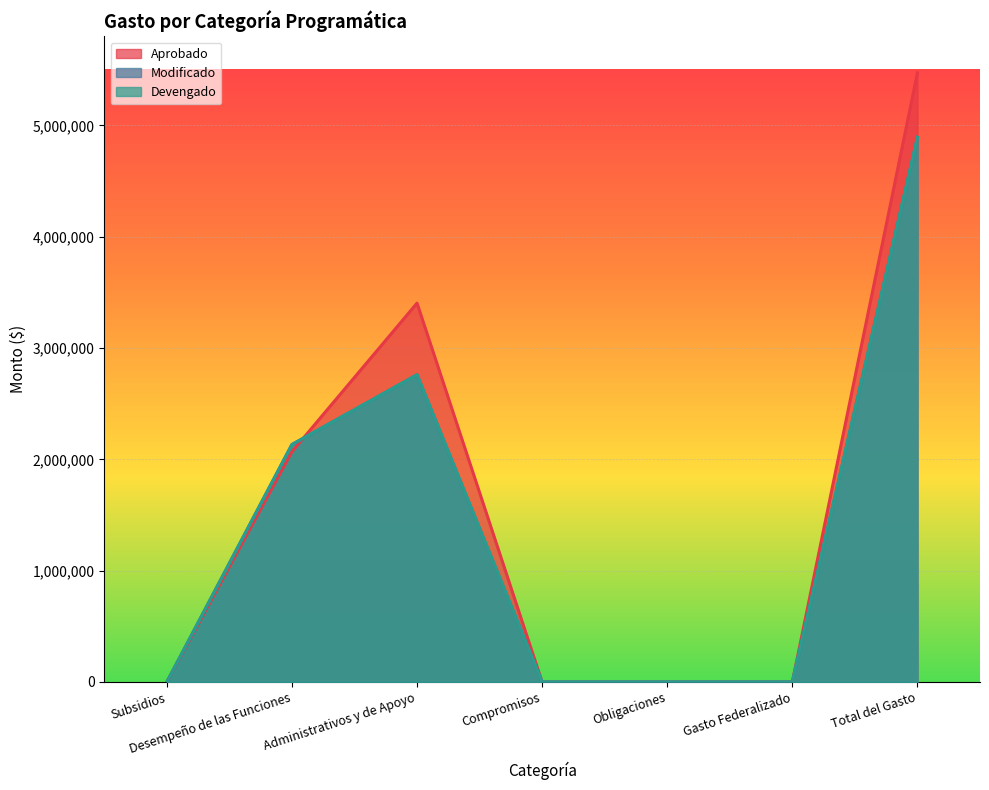

What is the difference between the highest and lowest values at Desempeño de las Funciones?

64324.1